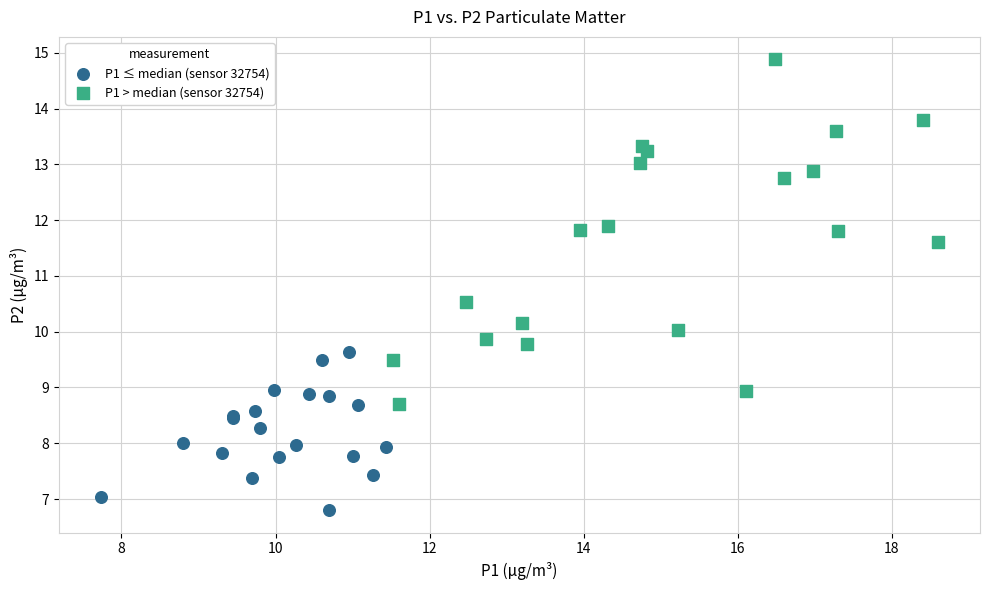

Which series reaches the maximum Y coordinate?

P1 > median (sensor 32754)